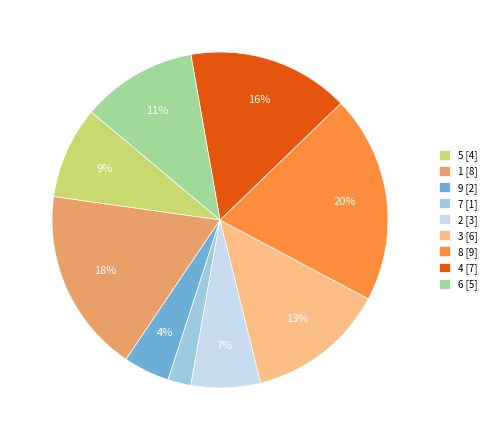

To the nearest percent, what portion does 2 represent?

7%